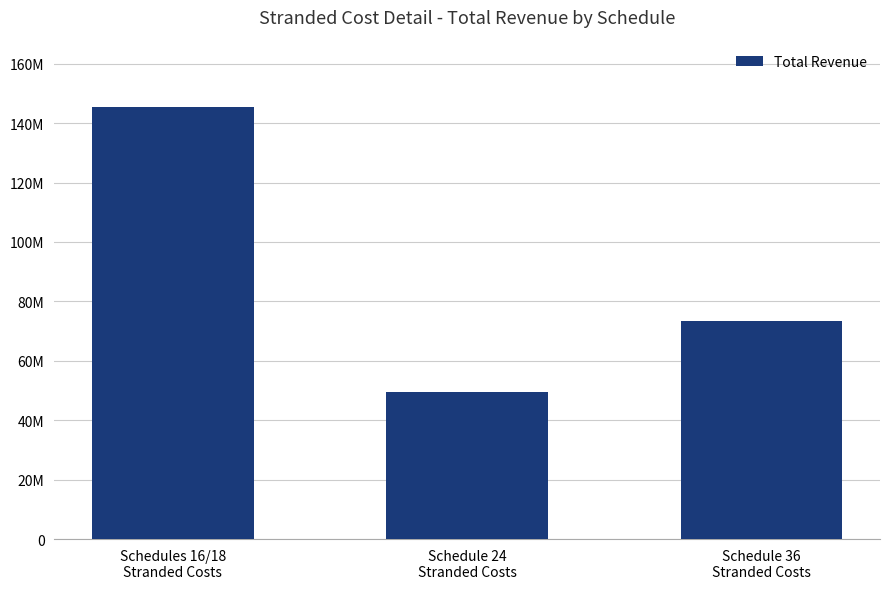

How many bars are there in total?

3